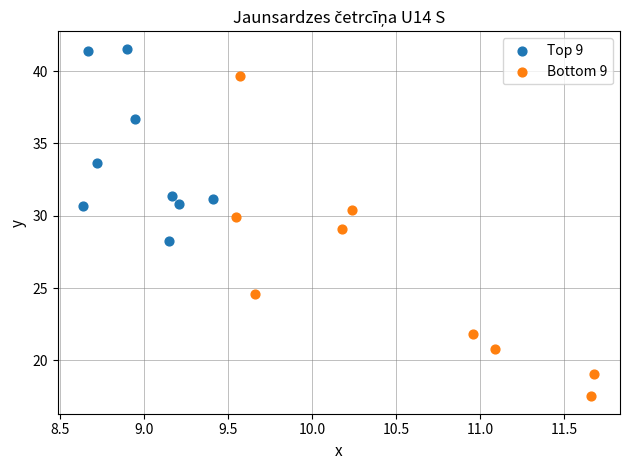

Which series contains the lowest Y value?

Bottom 9